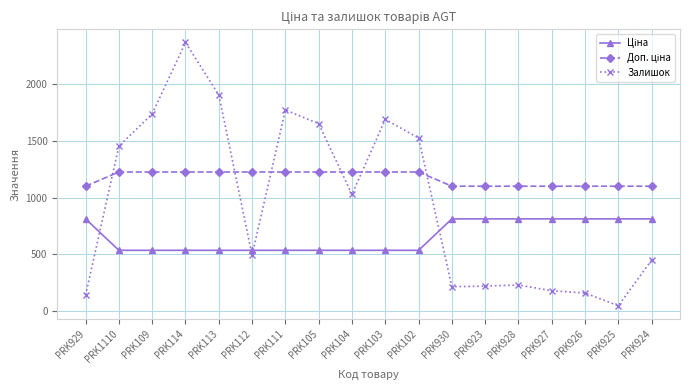

True or false: Залишок has a value of 1029.0 at PRK104.

True